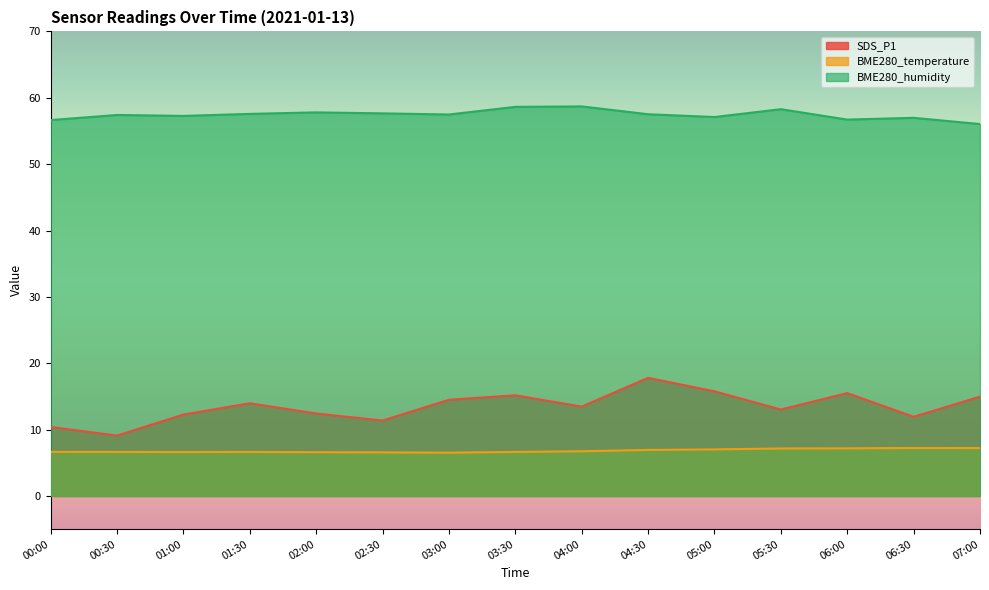

In BME280_humidity, how many points are lower than both neighbors (excluding endpoints)?

4